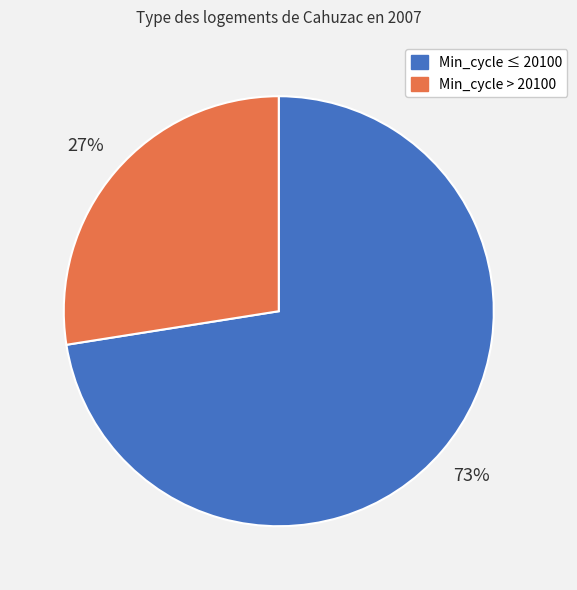

Is there a majority slice in this chart?

Yes